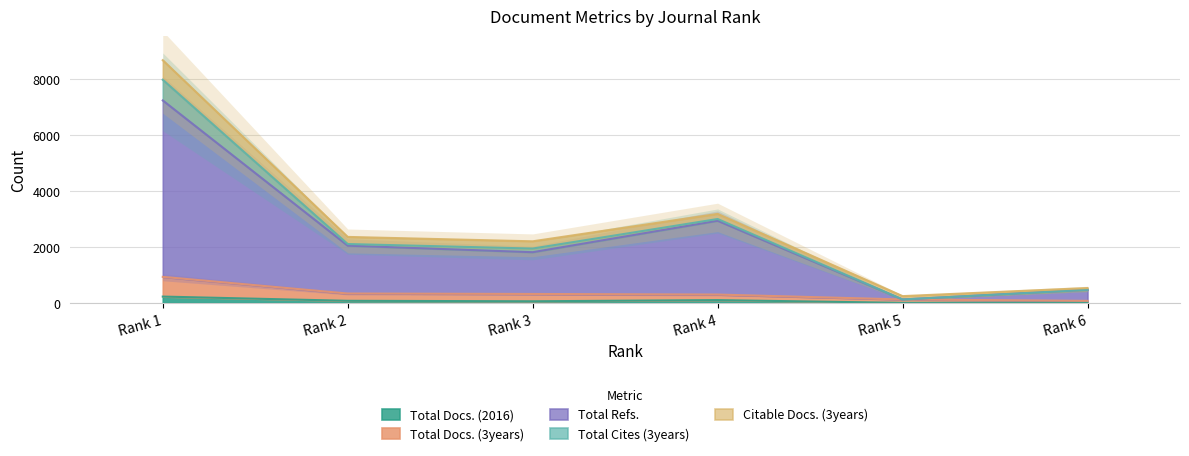

Does the chart display data point markers on the line(s)?

No